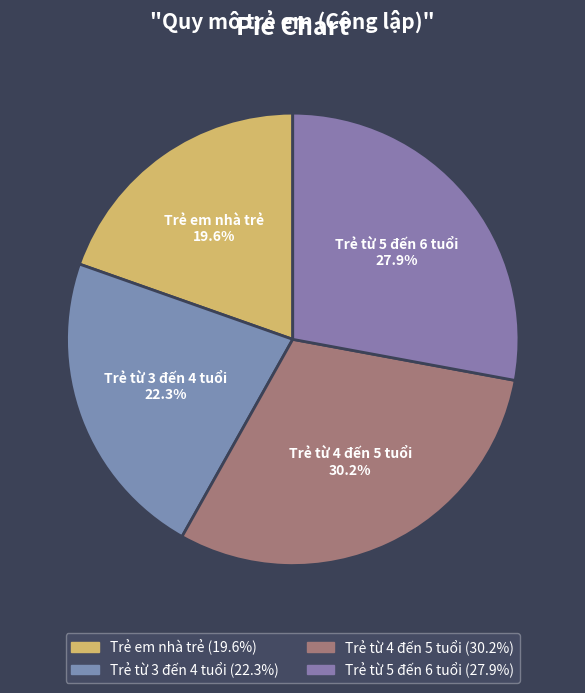

What portion of the pie excludes Trẻ từ 5 đến 6 tuổi?

72.1%